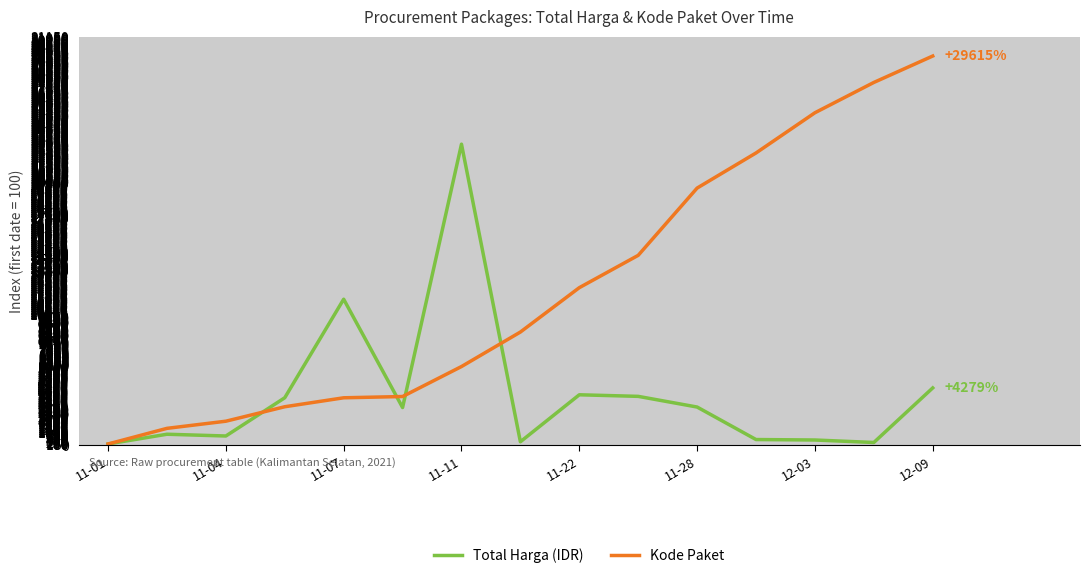

List the series in order of their overall mean, highest first.

Kode Paket, Total Harga (IDR)